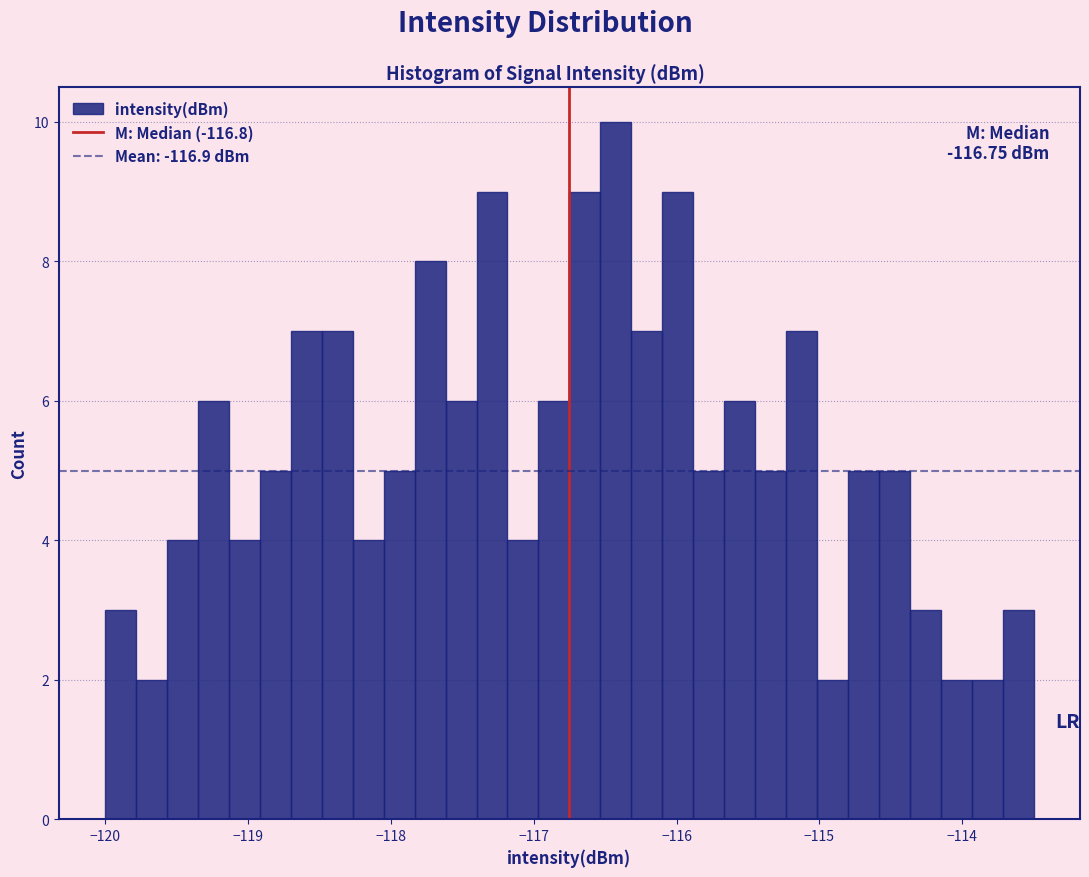

Around what value on the x-axis is the tallest bar? Give the approximate position of its centre, as read against the axis.

-116.4